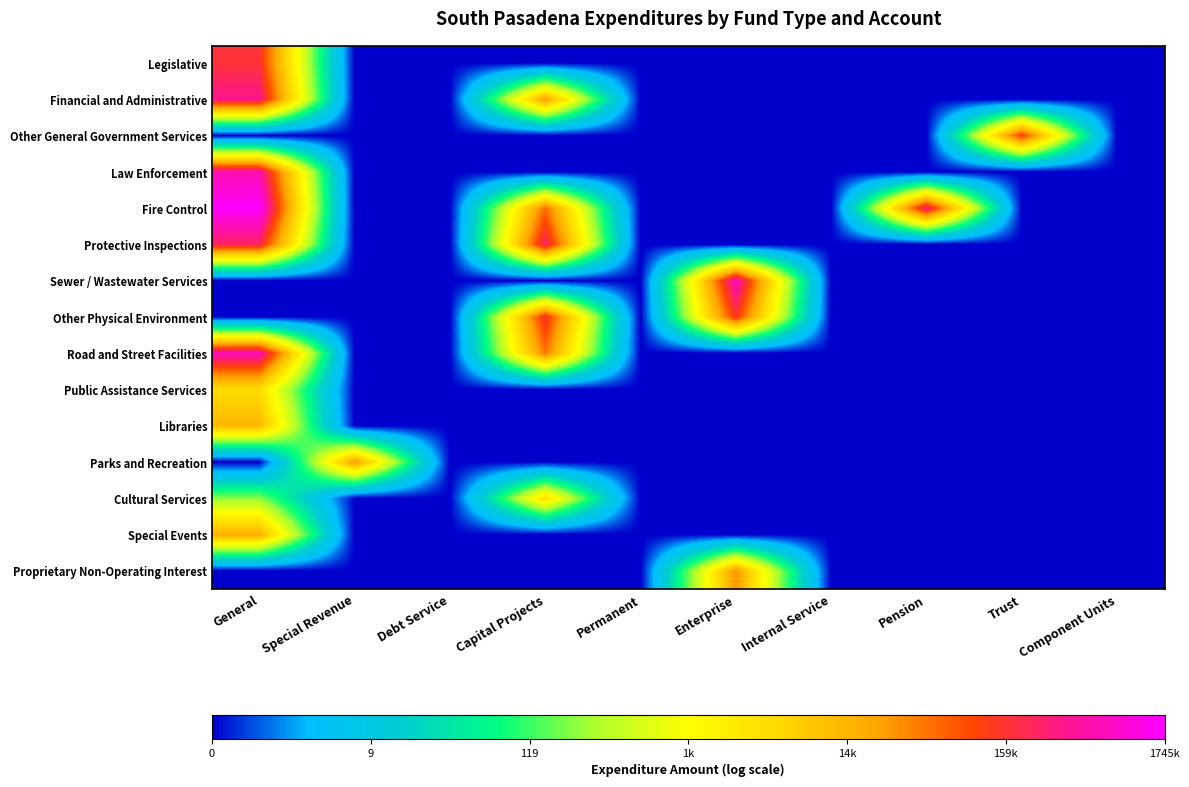

What is the difference between the highest and lowest values at Enterprise?

13.5